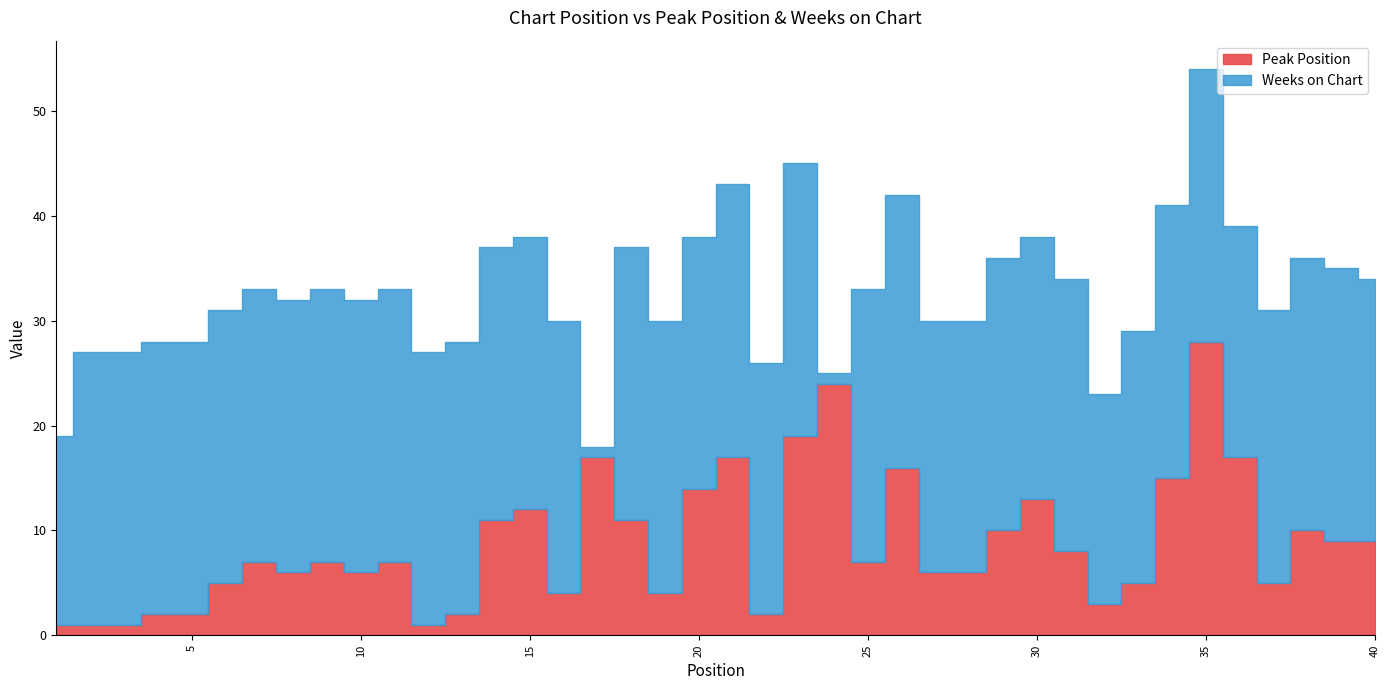

How many data points does each series have?

40